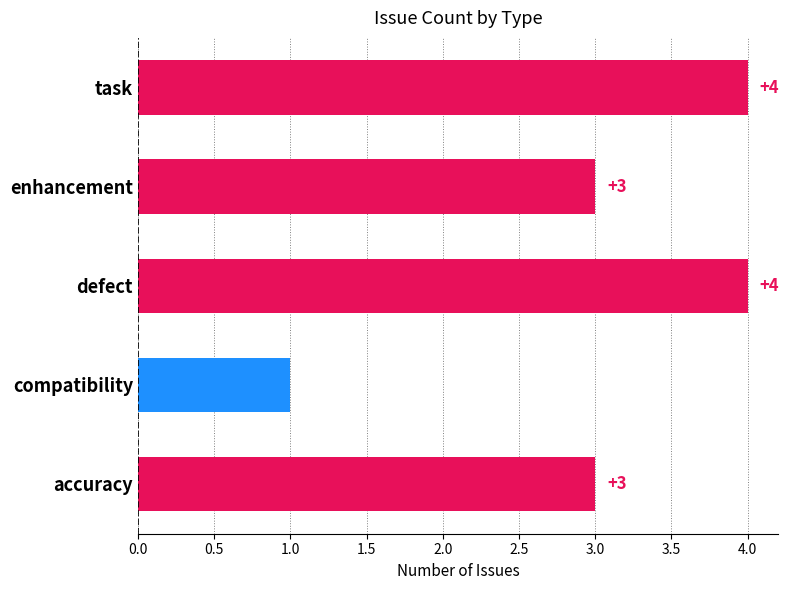

How many values are below 3?

1